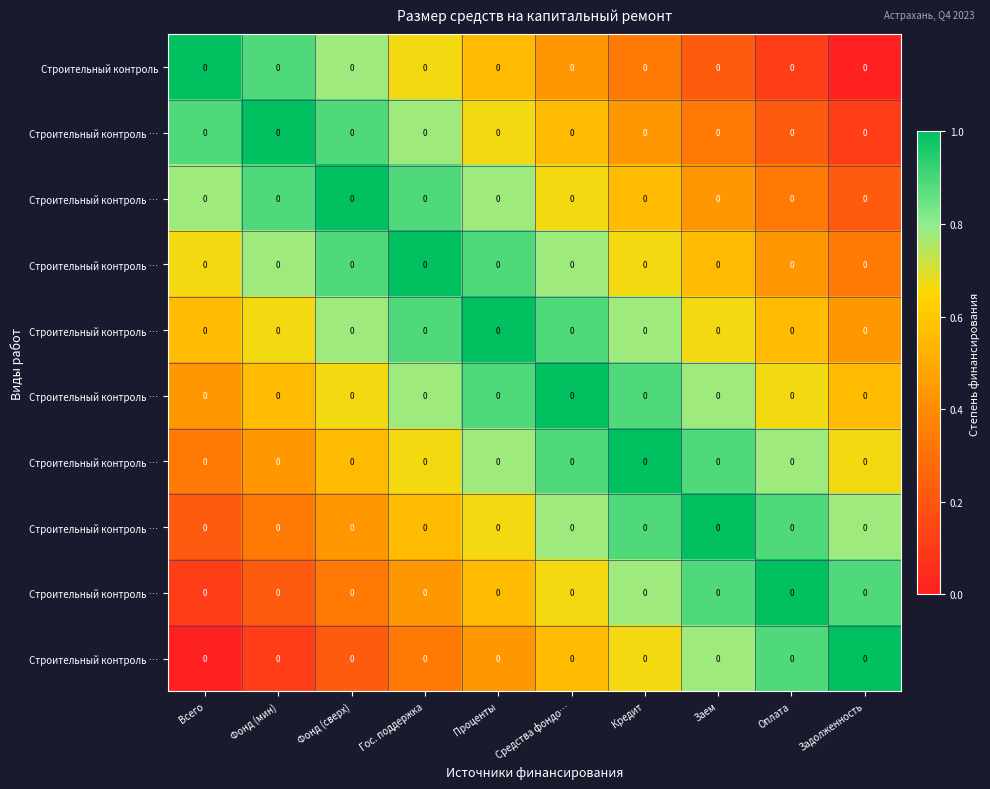

Between Проценты and Фонд (мин), which is larger?

Фонд (мин)